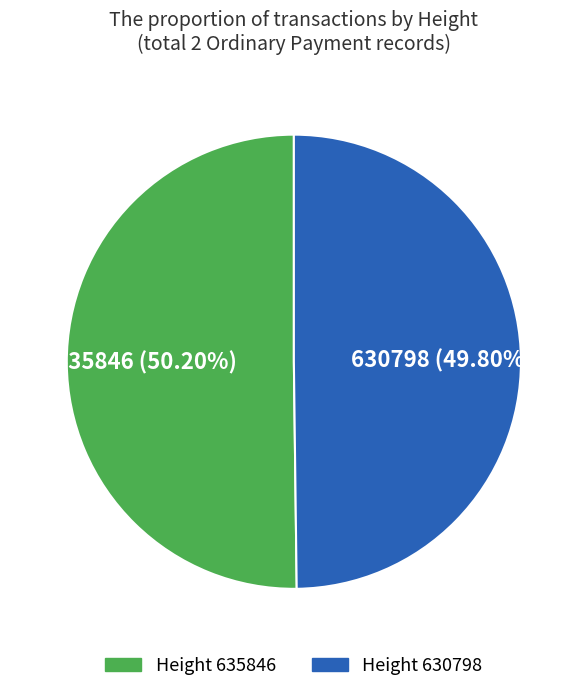

Is the sum of Height 630798 and Height 635846 greater than half?

Yes